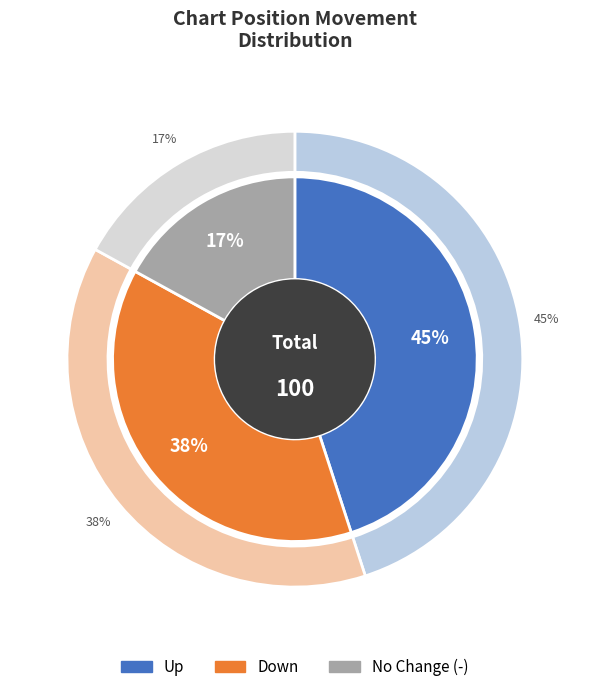

Is it true that - is 23% of the pie?

False